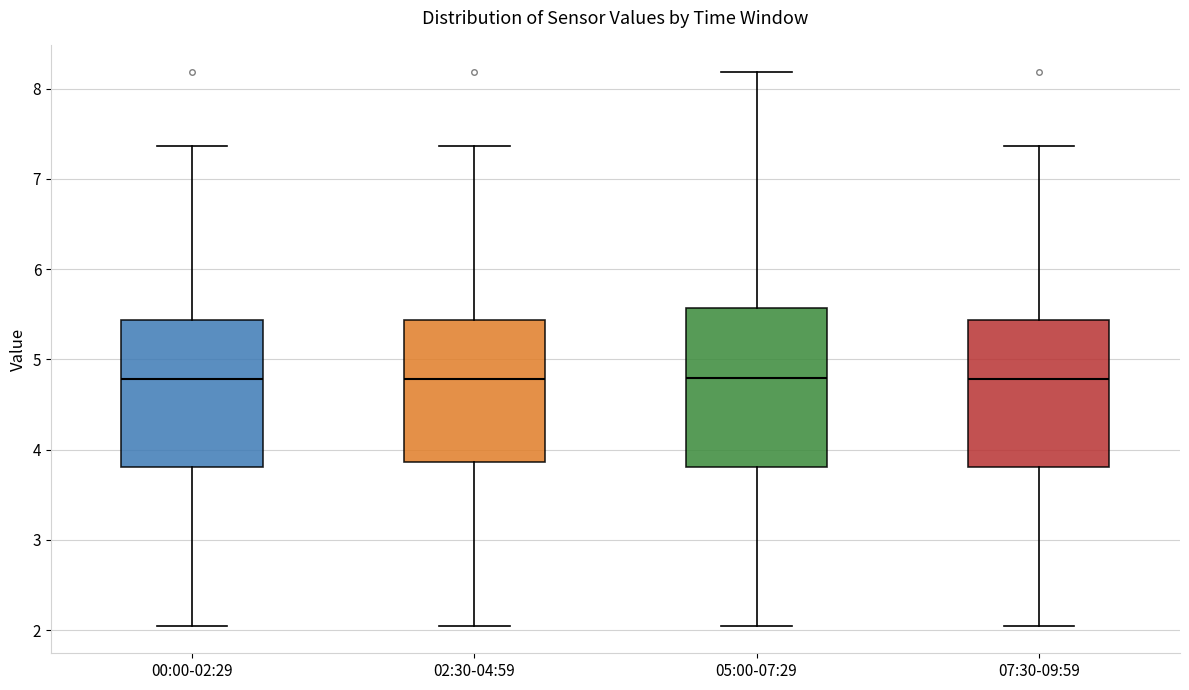

Reading left to right, transcribe this box plot: for each box, give where its median line is, the range the box spans, and where its two whiskers end, as read against the y-axis. The values are not printed on the chart, so give them approximately, as read against the axis.

00:00-02:29: median 4.8, box 3.8 to 5.4, whiskers 2.1 to 7.4
02:30-04:59: median 4.8, box 3.9 to 5.4, whiskers 2.1 to 7.4
05:00-07:29: median 4.8, box 3.8 to 5.6, whiskers 2.1 to 8.2
07:30-09:59: median 4.8, box 3.8 to 5.4, whiskers 2.1 to 7.4